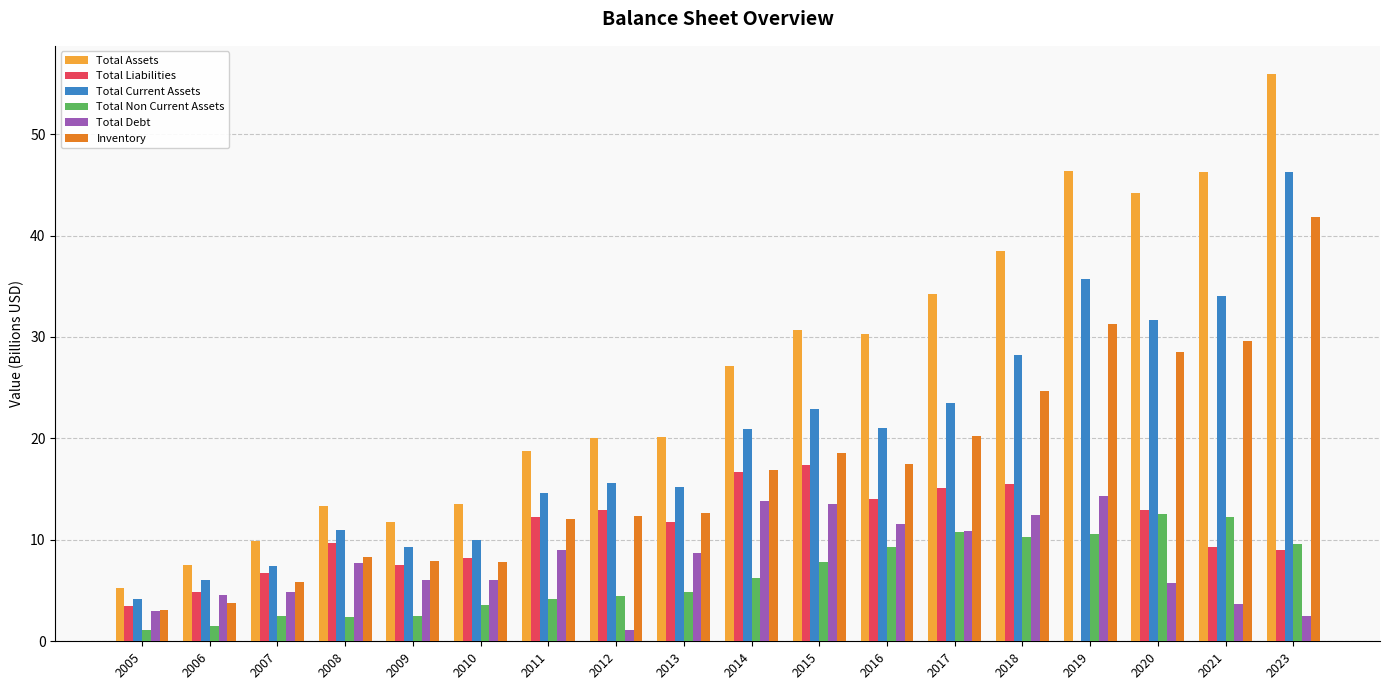

The value of Inventory at 2011 is 5.1. True or false?

False